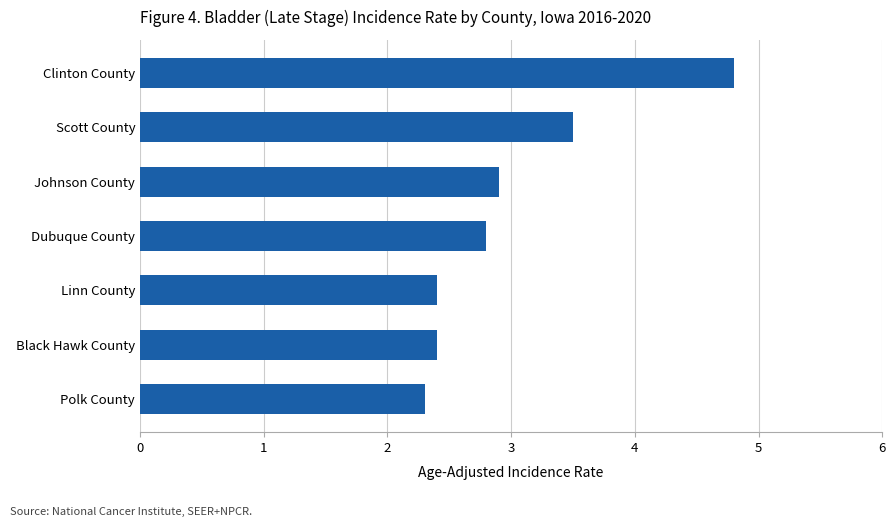

What is the sum of all values?

21.1